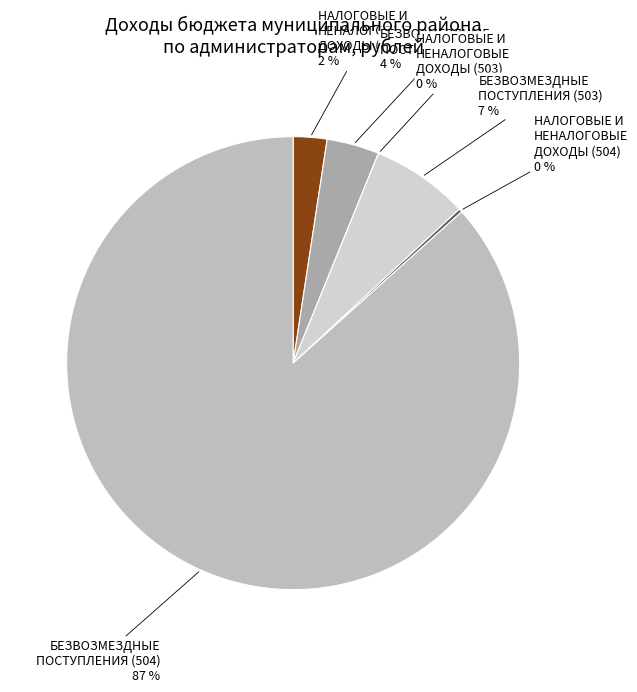

What percentage is the БЕЗВОЗМЕЗДНЫЕ ПОСТУПЛЕНИЯ (502) slice, to the nearest percent?

4%